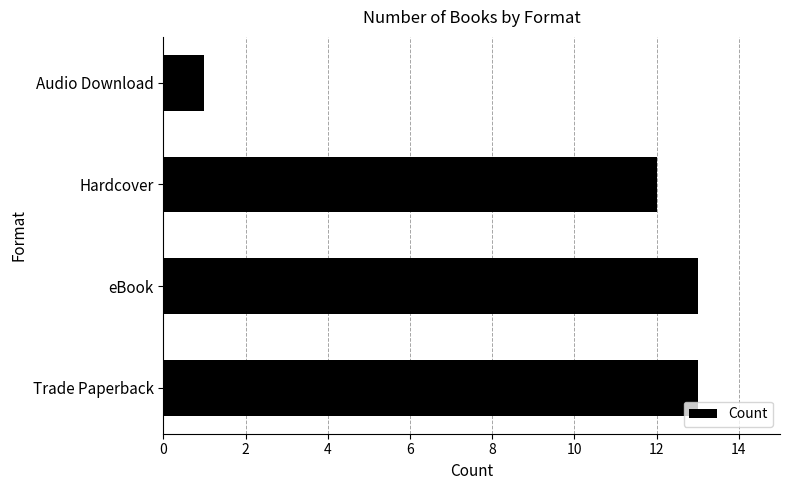

Which has a higher value, eBook or Hardcover?

eBook